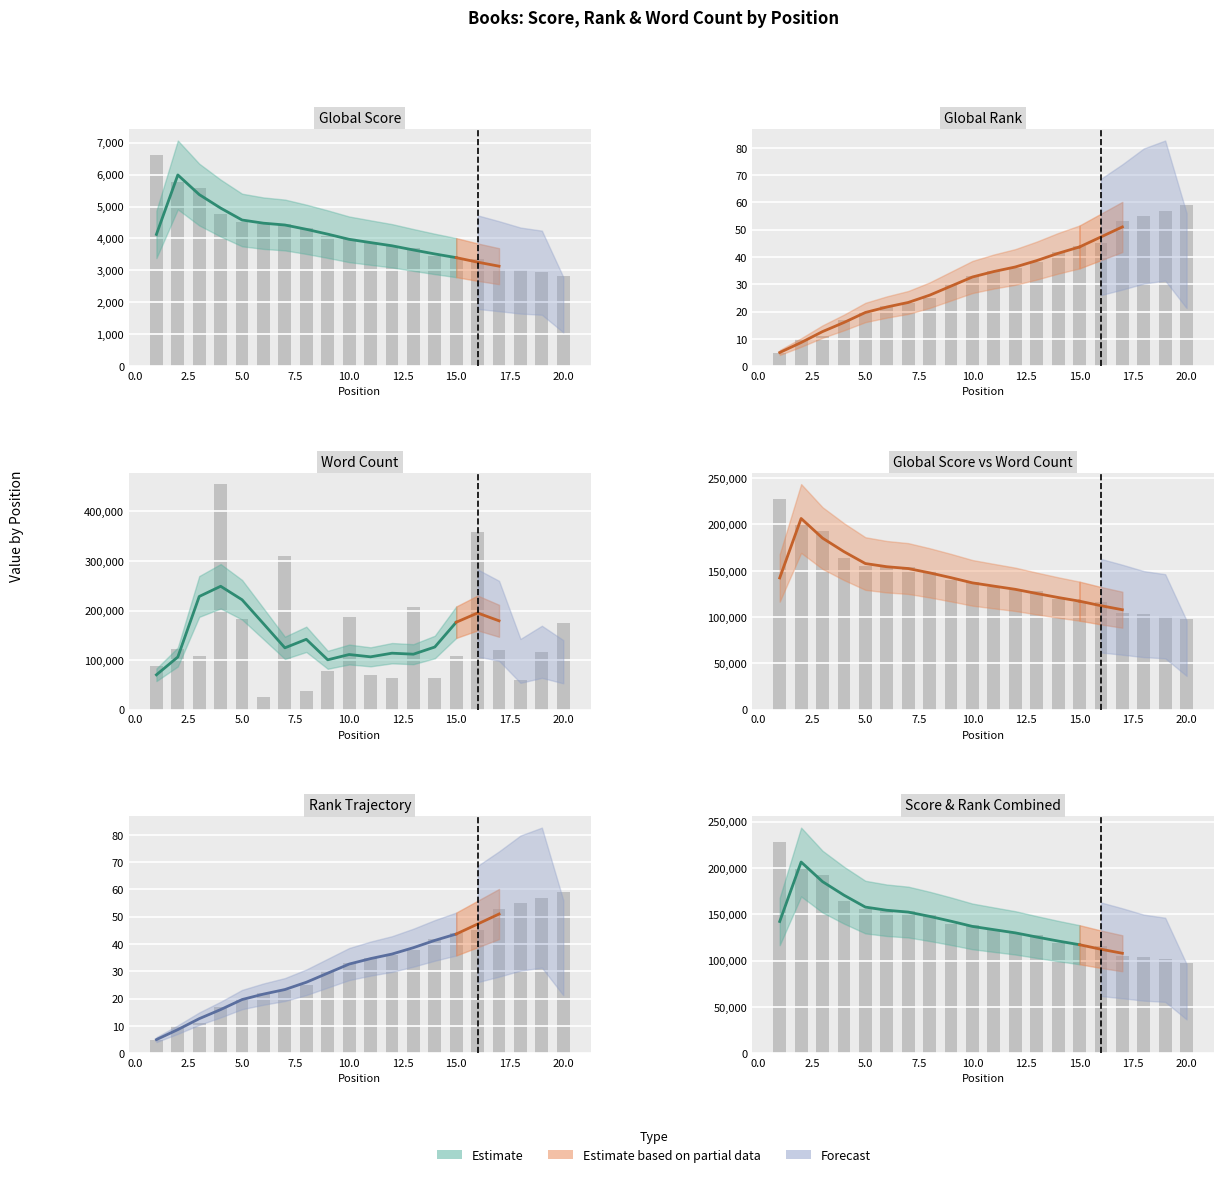

Which series has the largest total across all categories?

Word Count